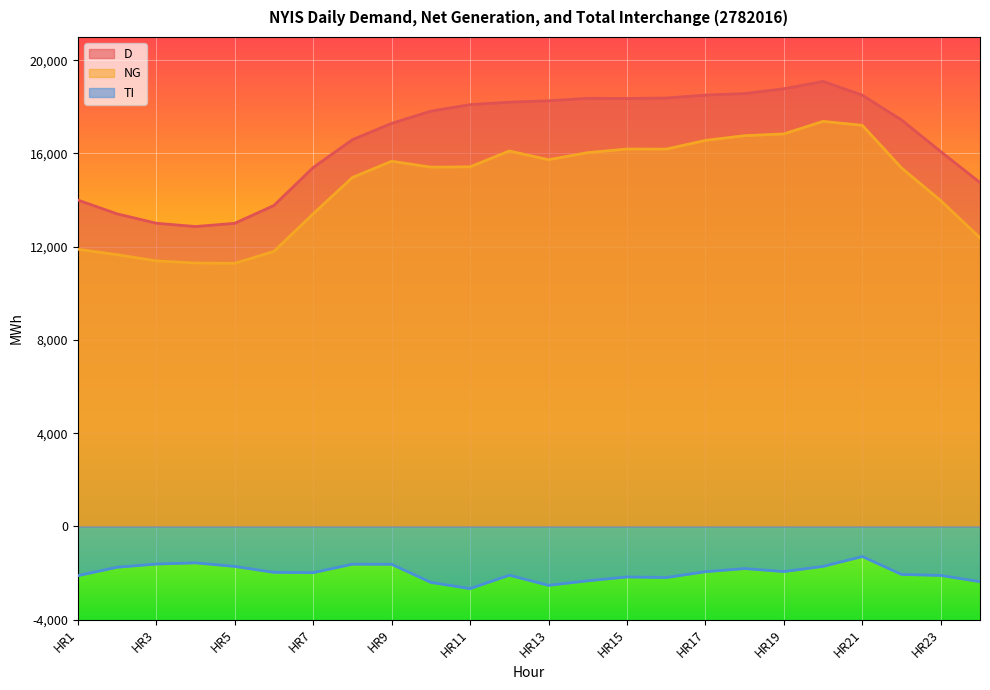

Count the number of categories in the chart.

24